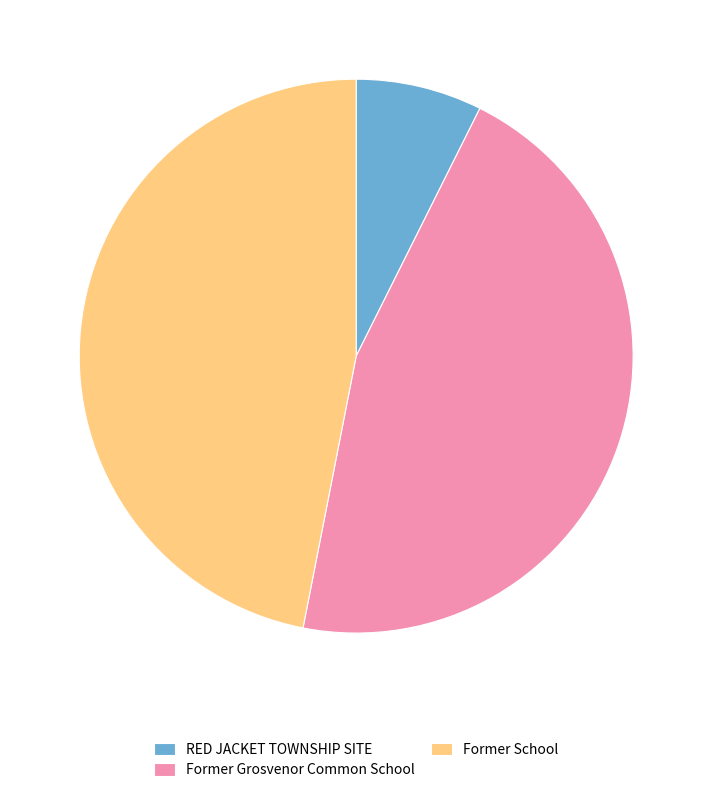

Does Former Grosvenor Common School account for over 50% of the chart?

No